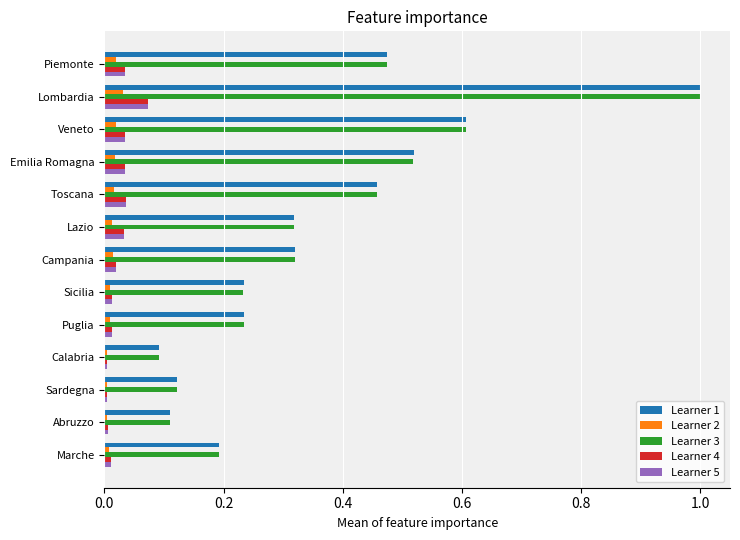

At which category is the sum across all series the highest?

Lombardia